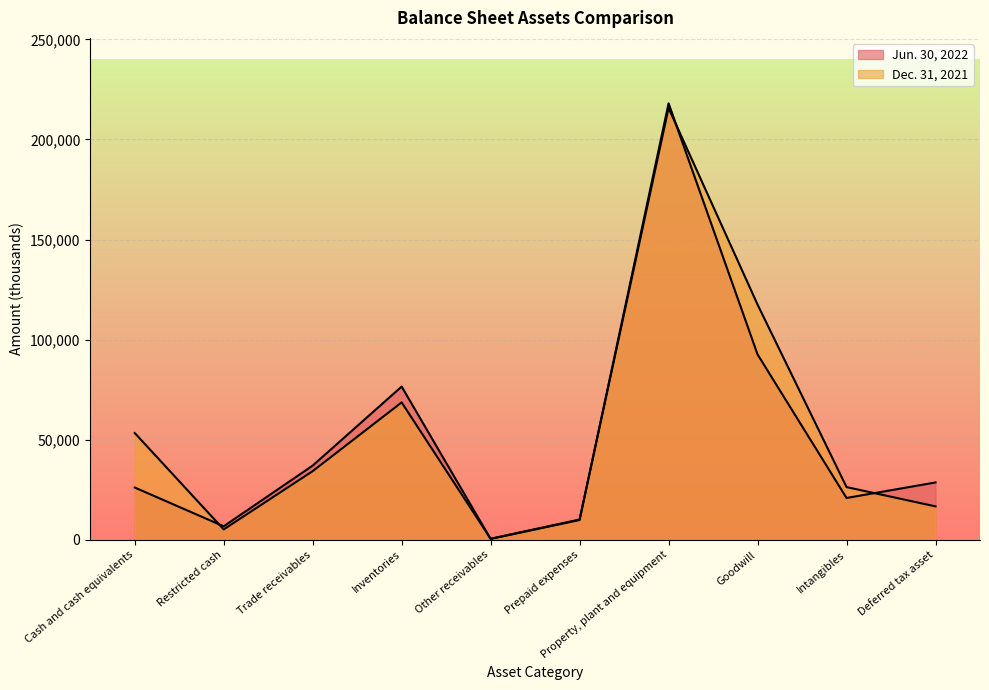

True or false: Dec. 31, 2021 has a value of 16766 at Deferred tax asset.

True